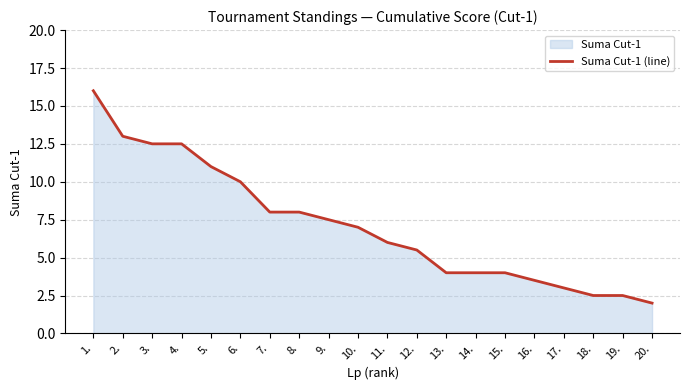

What is the label of the 4th point from the left?

4.